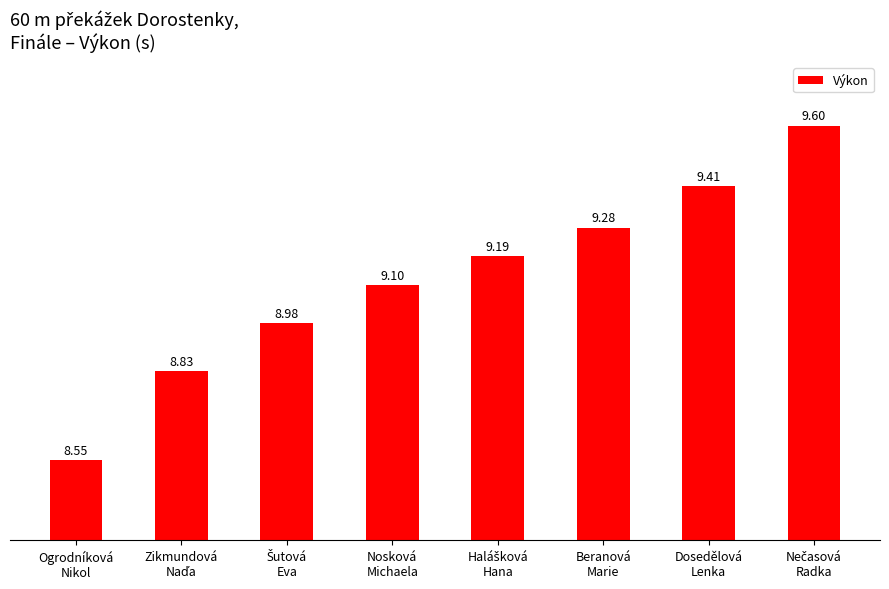

What is the sum of all values?

72.9